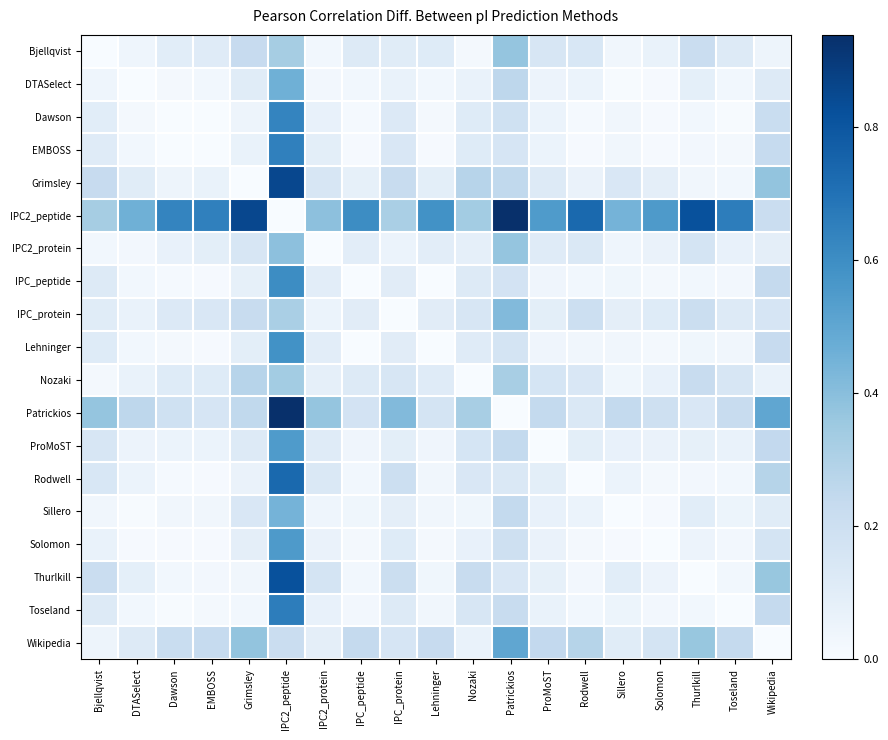

Which has a higher value, ProMoST or Thurlkill?

Thurlkill